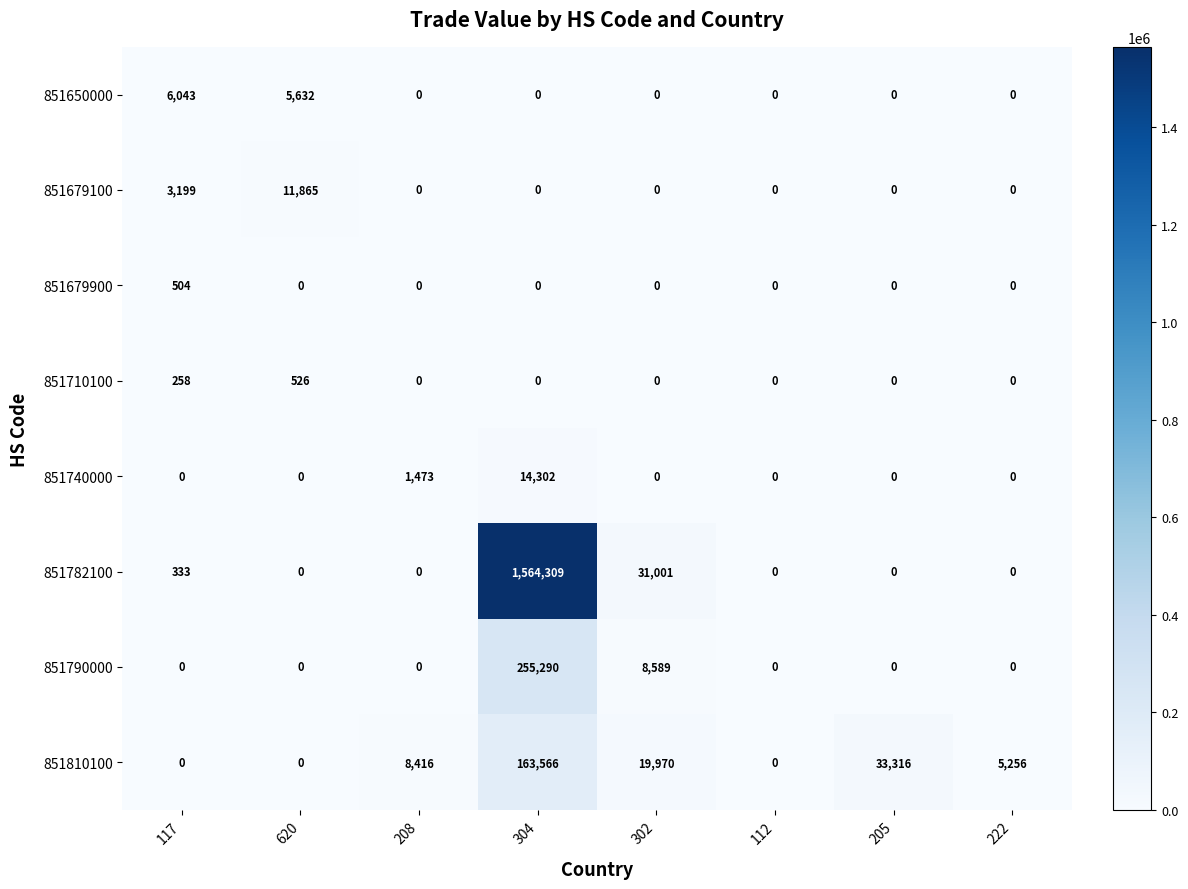

Which series has the largest total across all categories?

851782100